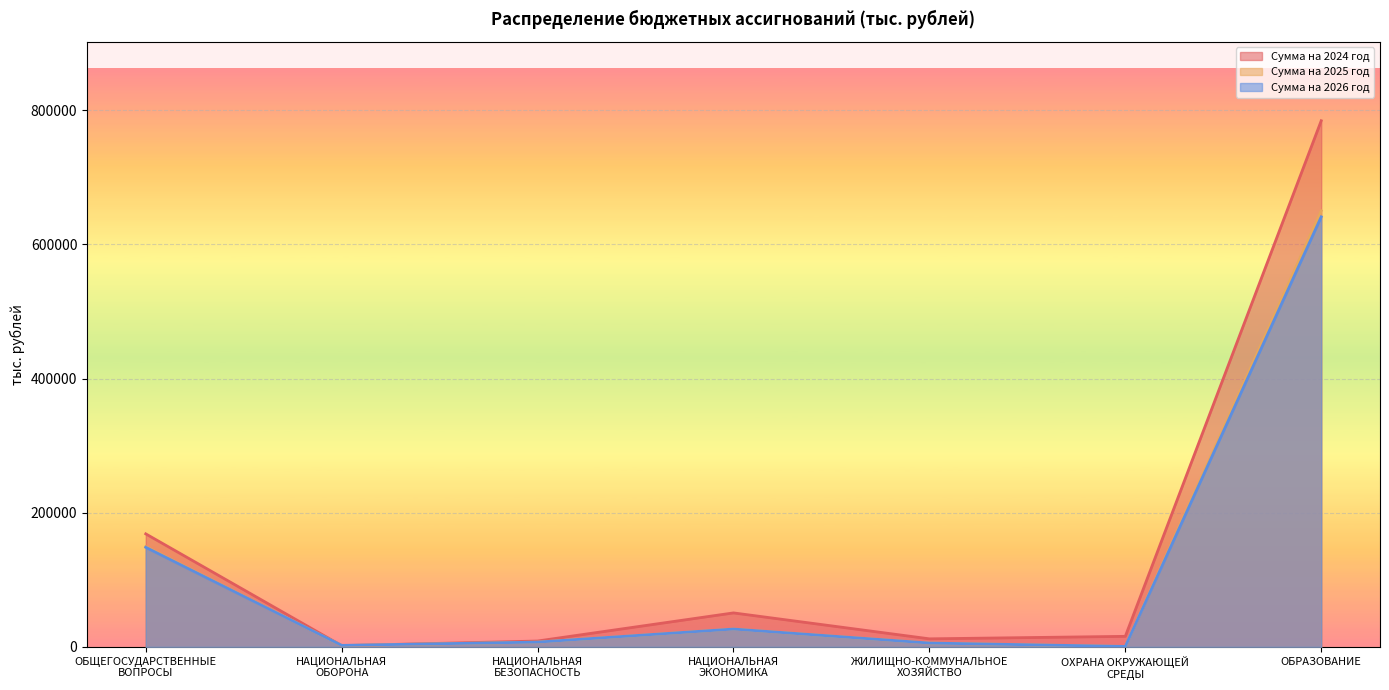

Count the number of data series in this chart.

3